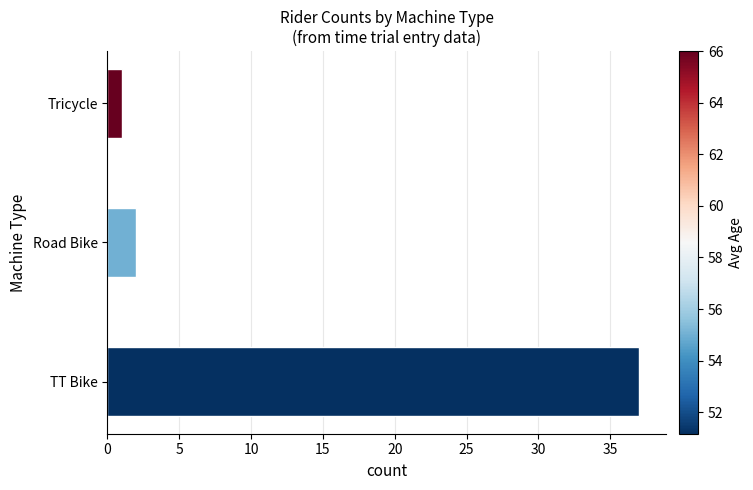

Approximately how many times larger is the value at TT Bike compared to Tricycle?

37.0